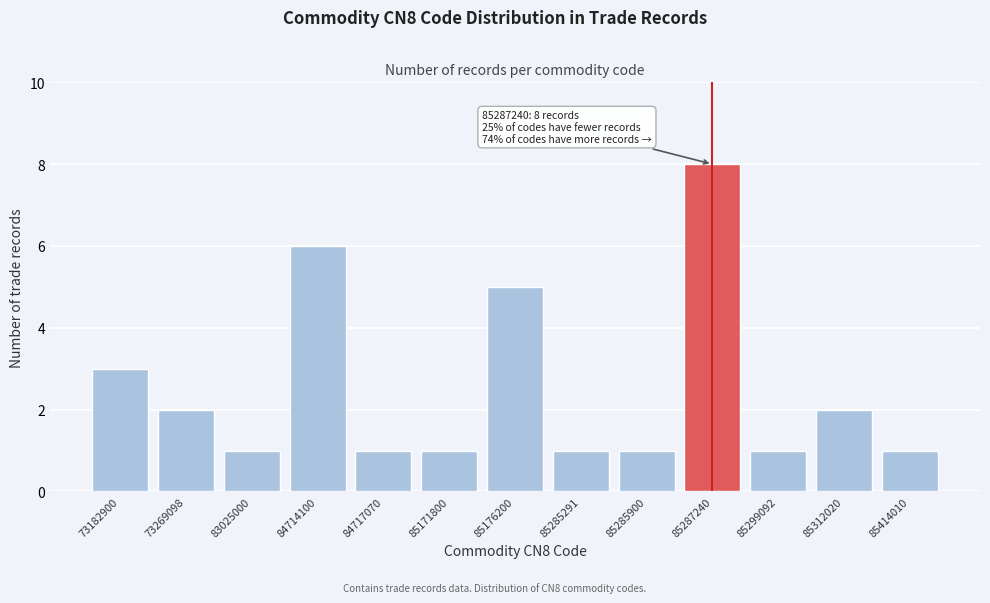

Reading left to right, list all the values displayed in this chart.

73182900=3	73269098=2	83025000=1	84714100=6	84717070=1	85171800=1	85176200=5	85285291=1	85285900=1	85287240=8	85299092=1	85312020=2	85414010=1